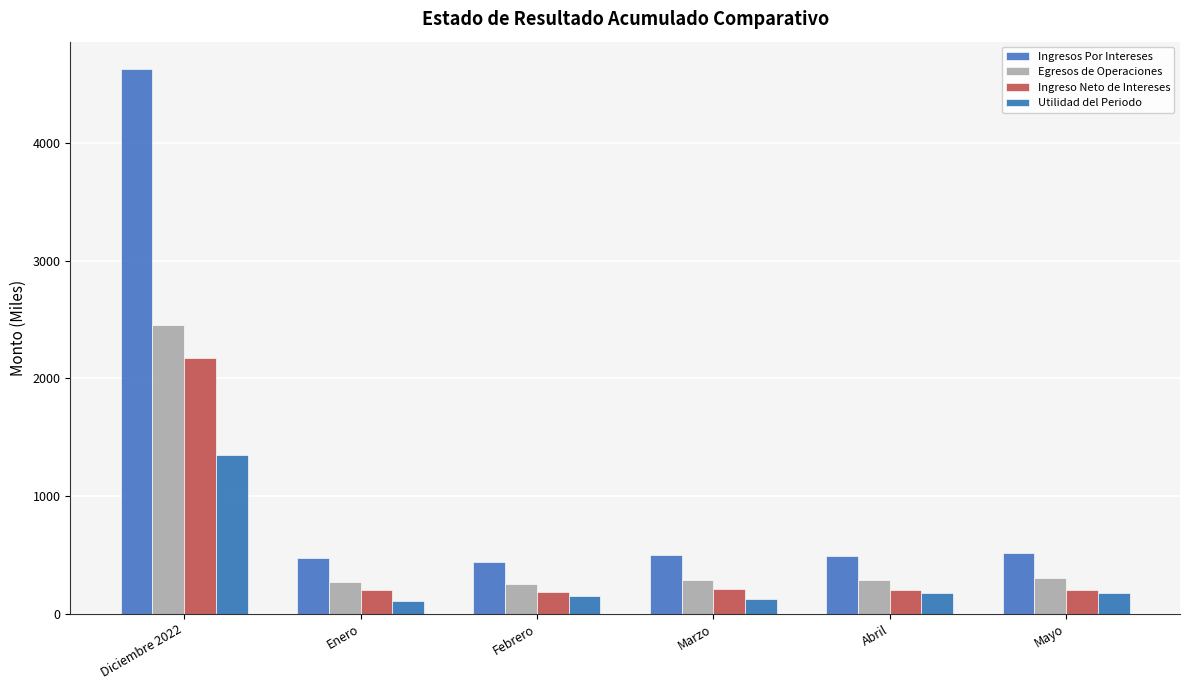

How many groups of bars are there?

6